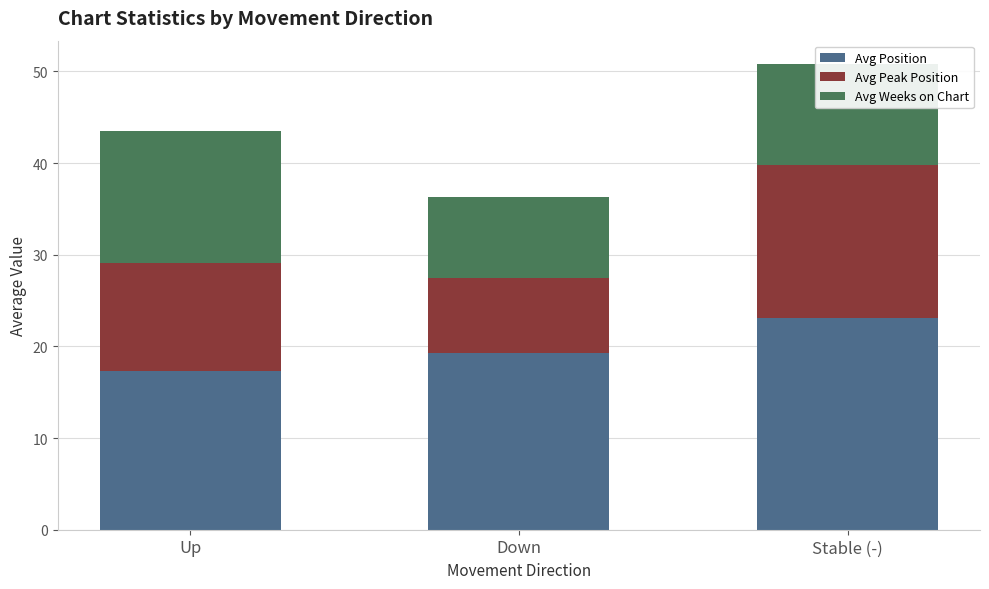

Rank the categories by Avg Position value from highest to lowest.

Stable (-), Down, Up